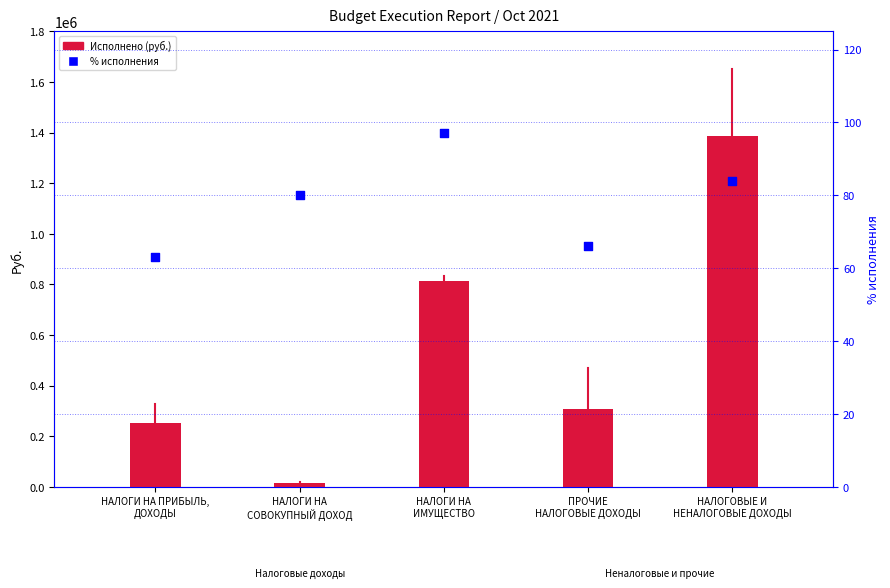

At how many categories does at least one series exceed 1055253?

1